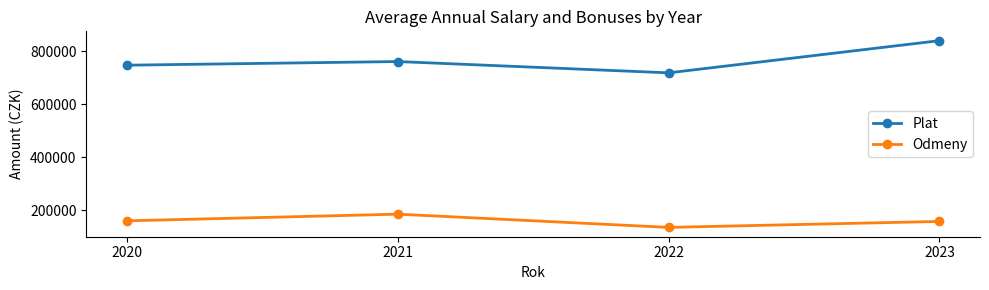

True or false: Plat and Odmeny intersect in this chart.

False